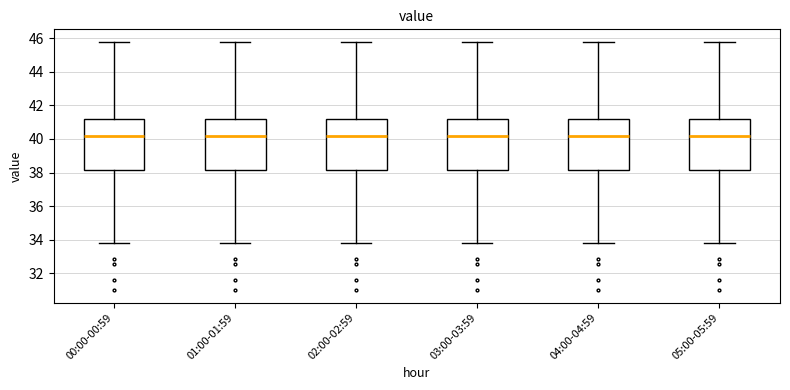

Where does the upper whisker of the box for 00:00-00:59 end on the y-axis? The values are not printed on the chart, so give them approximately, as read against the axis.

45.8